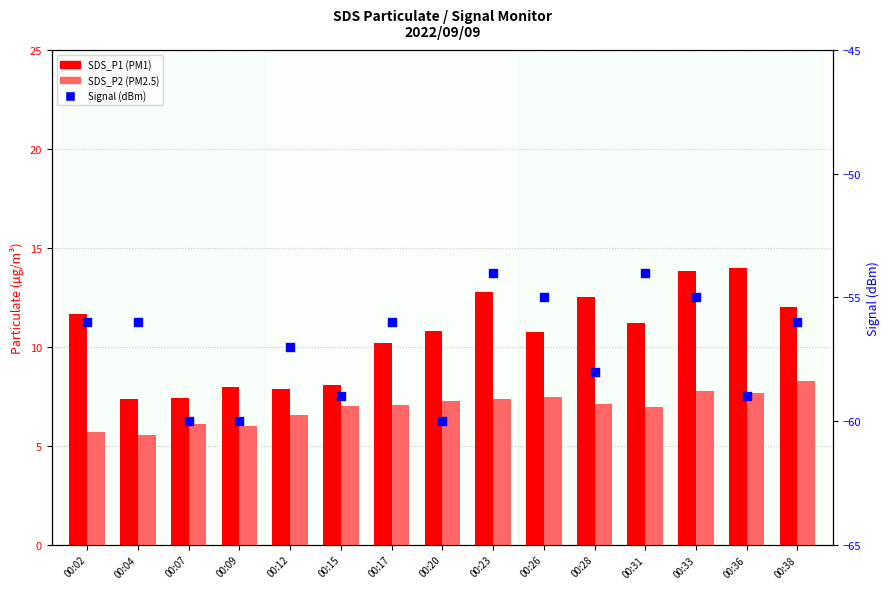

At how many categories does at least one series exceed -24?

15